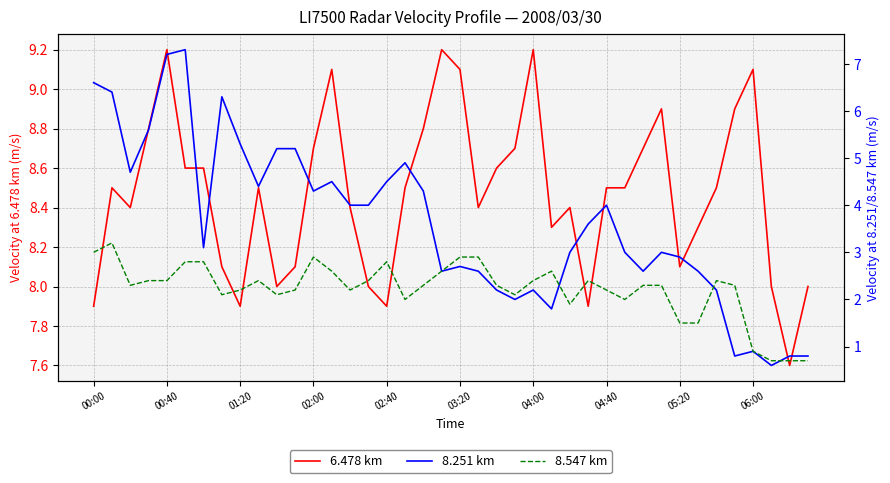

True or false: 6.478 km has more than 2 interior local peaks.

True